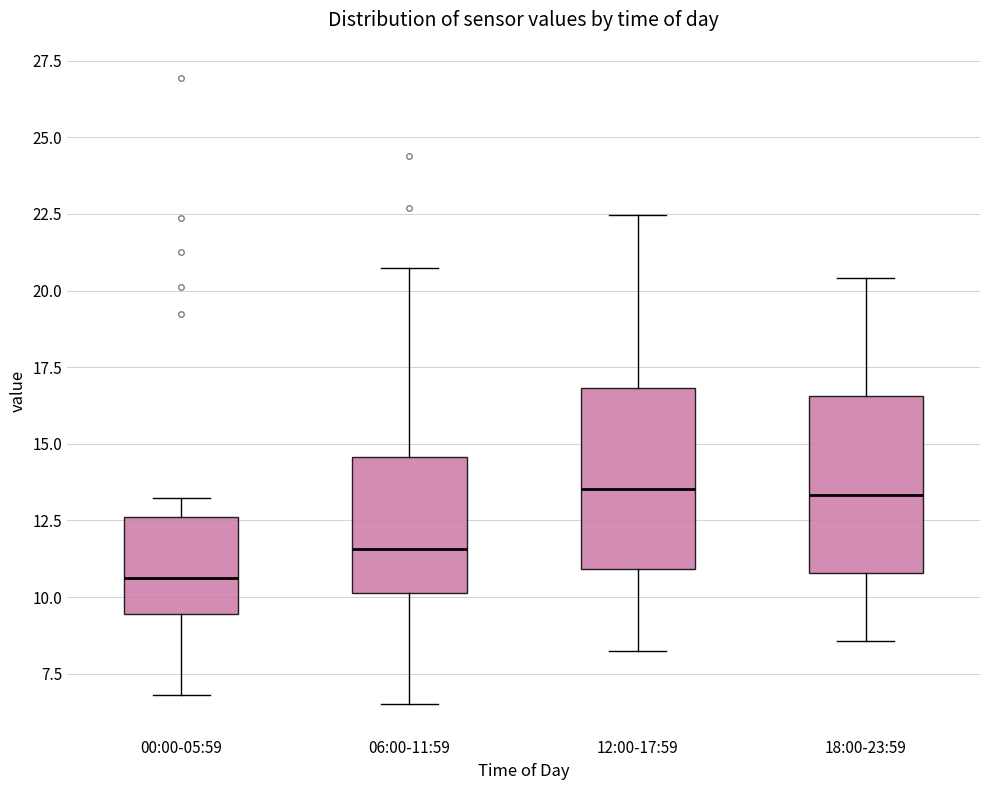

Reading left to right, transcribe this box plot: for each box, give where its median line is, the range the box spans, and where its two whiskers end, as read against the y-axis. The values are not printed on the chart, so give them approximately, as read against the axis.

00:00-05:59: median 10.5, box 9.5 to 12.5, whiskers 7.0 to 13.0
06:00-11:59: median 11.5, box 10.0 to 14.5, whiskers 6.5 to 20.5
12:00-17:59: median 13.5, box 11.0 to 17.0, whiskers 8.0 to 22.5
18:00-23:59: median 13.5, box 11.0 to 16.5, whiskers 8.5 to 20.5